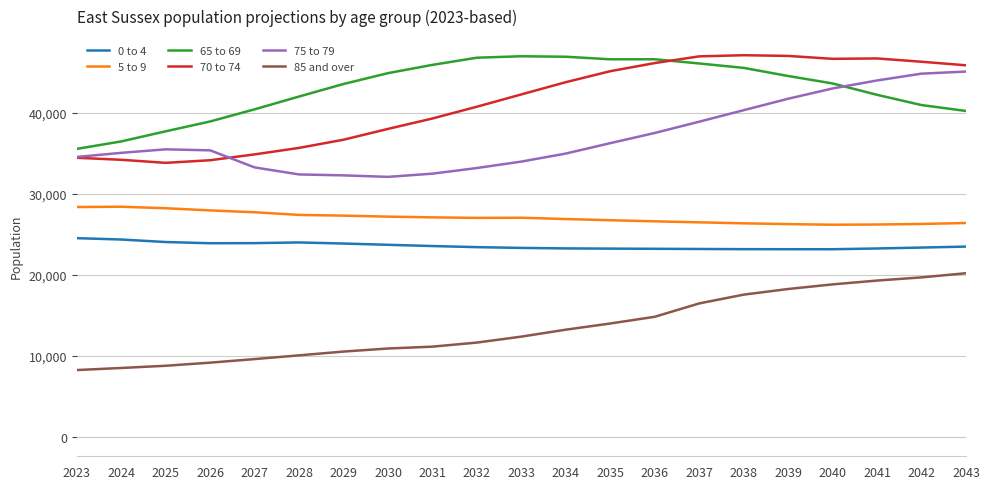

At 2025, list the series in order from largest to smallest.

65 to 69, 75 to 79, 70 to 74, 5 to 9, 0 to 4, 85 and over